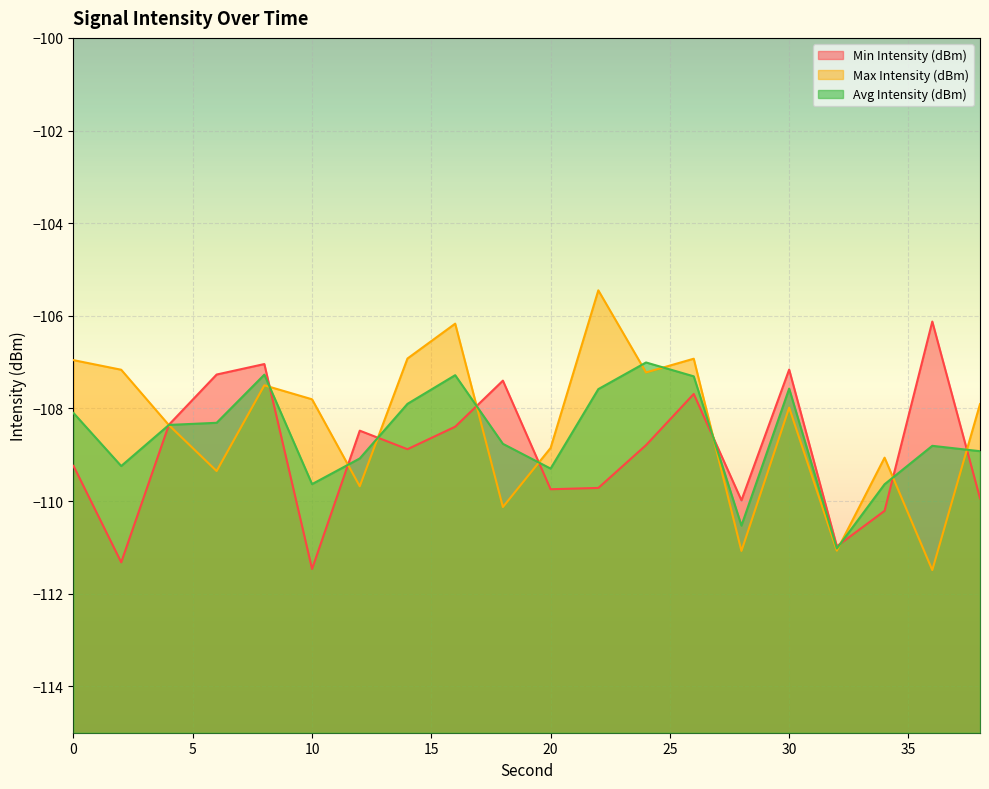

Reading left to right, list all the values displayed in this chart.

Min Intensity (dBm): 0=-109.2	2=-111.3	4=-108.4	6=-107.3	8=-107.0	10=-111.5	12=-108.5	14=-108.9	16=-108.4	18=-107.4	20=-109.7	22=-109.7	24=-108.8	26=-107.7	28=-110.0	30=-107.2	32=-111.0	34=-110.2	36=-106.1	38=-109.9
Max Intensity (dBm): 0=-107.0	2=-107.2	4=-108.4	6=-109.4	8=-107.5	10=-107.8	12=-109.7	14=-106.9	16=-106.2	18=-110.1	20=-108.9	22=-105.4	24=-107.2	26=-106.9	28=-111.1	30=-108.0	32=-111.1	34=-109.1	36=-111.5	38=-107.9
Avg Intensity (dBm): 0=-108.1	2=-109.2	4=-108.4	6=-108.3	8=-107.3	10=-109.6	12=-109.1	14=-107.9	16=-107.3	18=-108.8	20=-109.3	22=-107.6	24=-107.0	26=-107.3	28=-110.5	30=-107.6	32=-111.0	34=-109.6	36=-108.8	38=-108.9